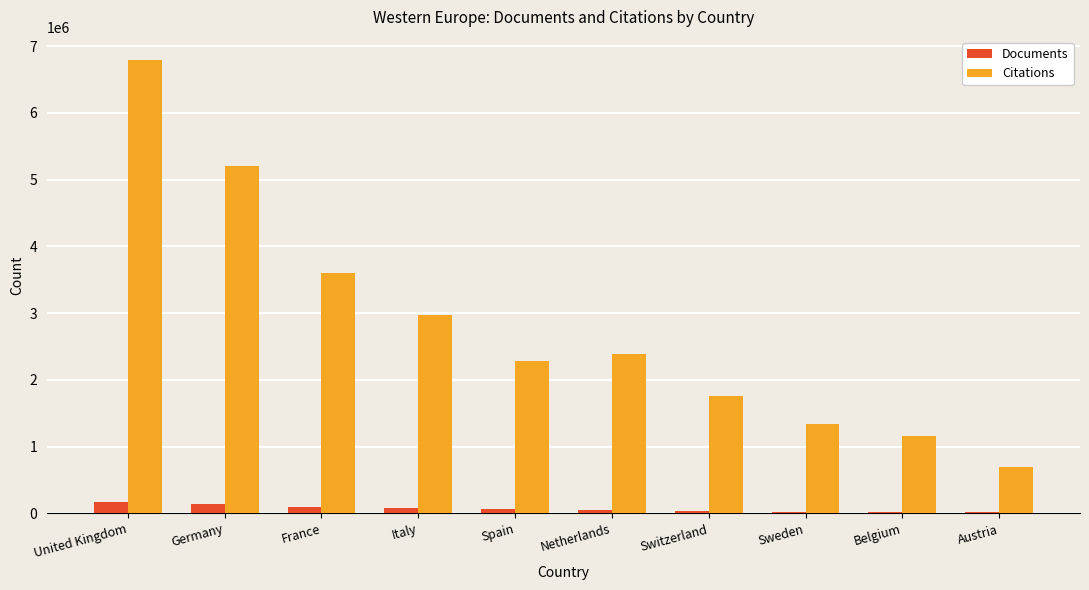

What is the greatest value displayed?

6798377